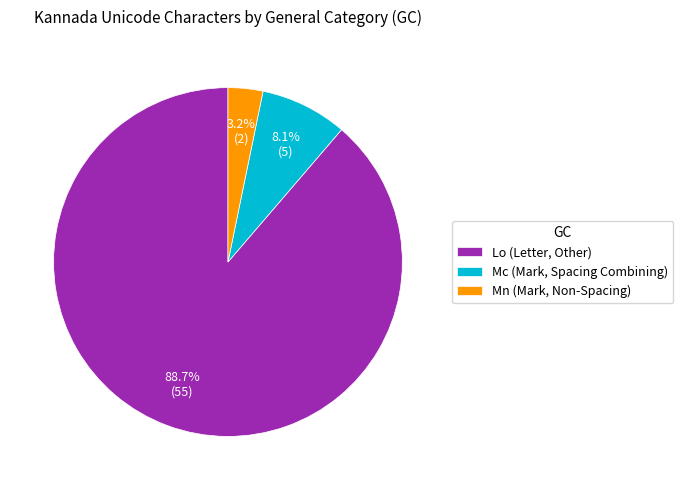

Is it true that Mn is 3% of the pie?

True